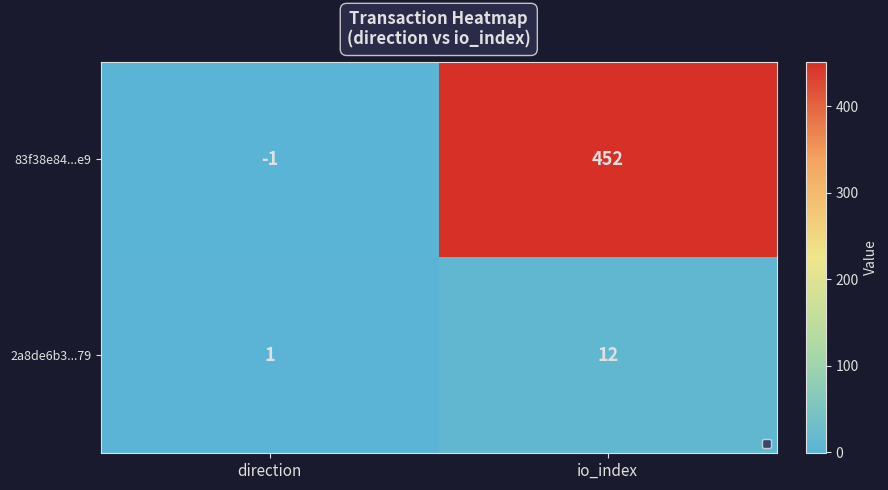

What is the smallest value displayed?

-1